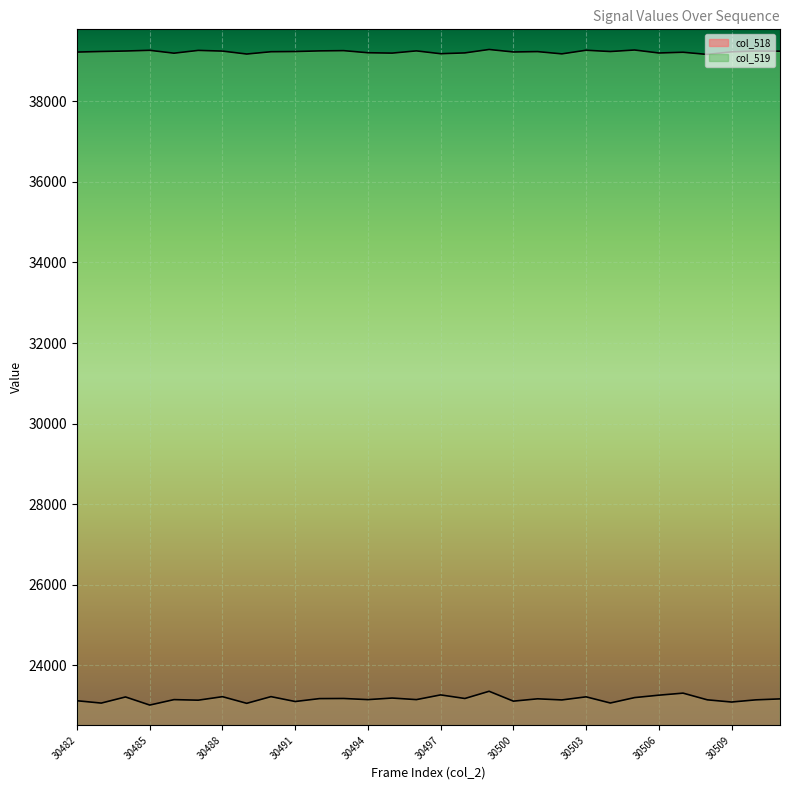

Rank the series by their average value, from lowest to highest.

col_518, col_519